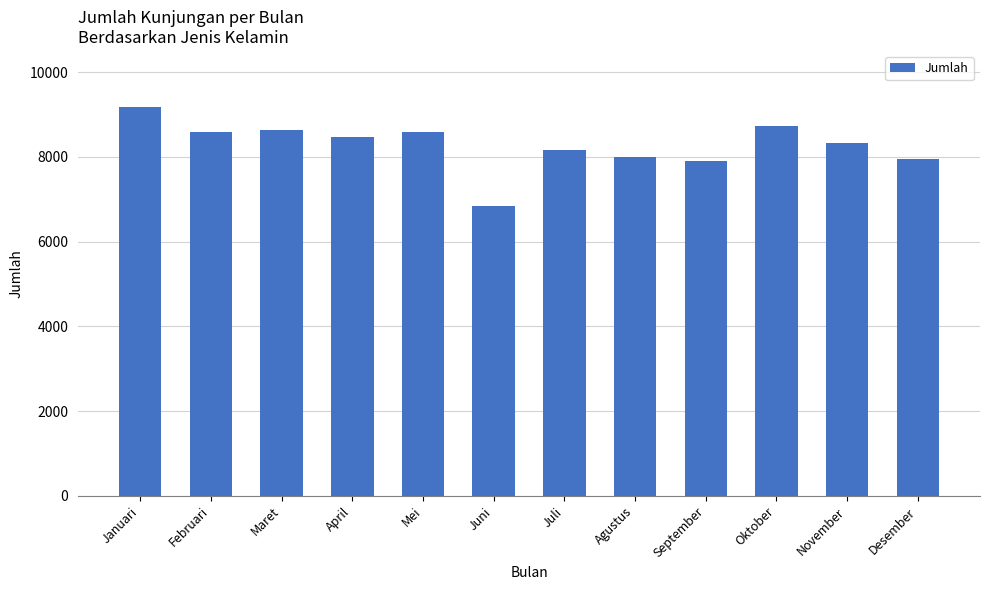

True or false: the data shows 8632 at Maret.

True